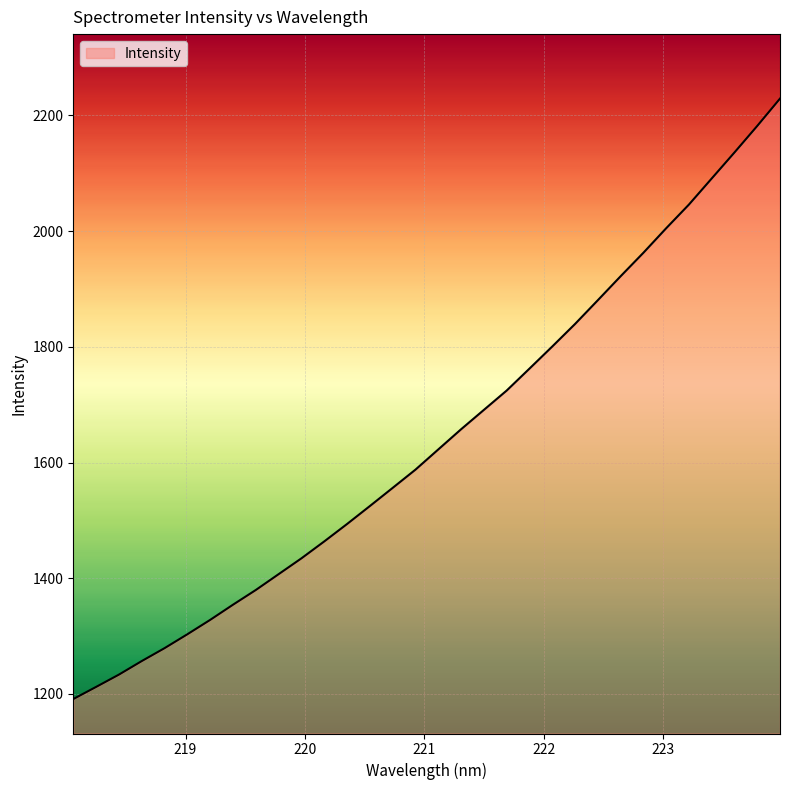

What is the difference between the maximum and minimum values?

1037.7